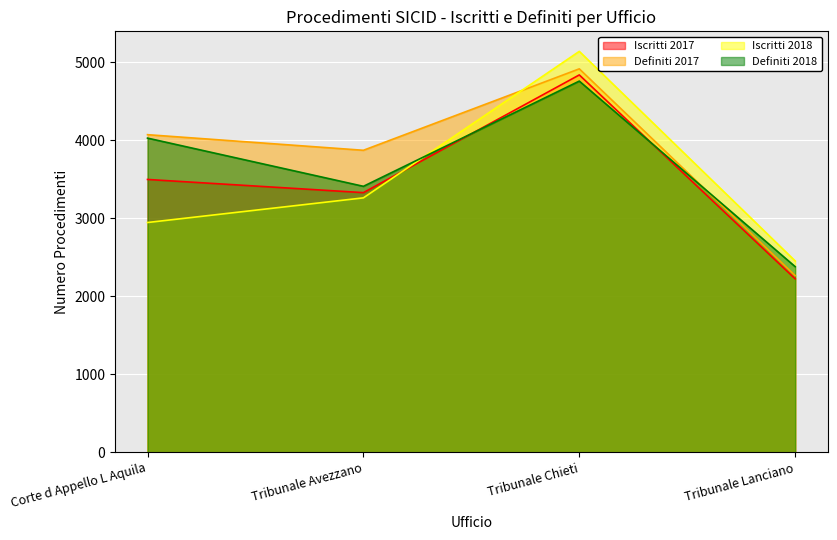

Which label corresponds to the smallest value in the chart?

Tribunale Lanciano